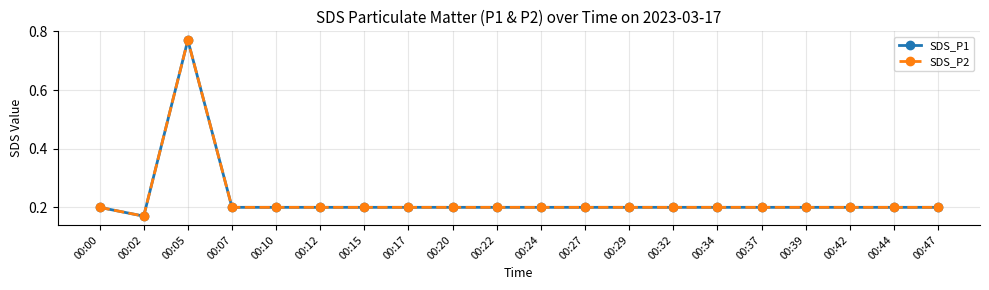

True or false: SDS_P1 and SDS_P2 intersect in this chart.

False